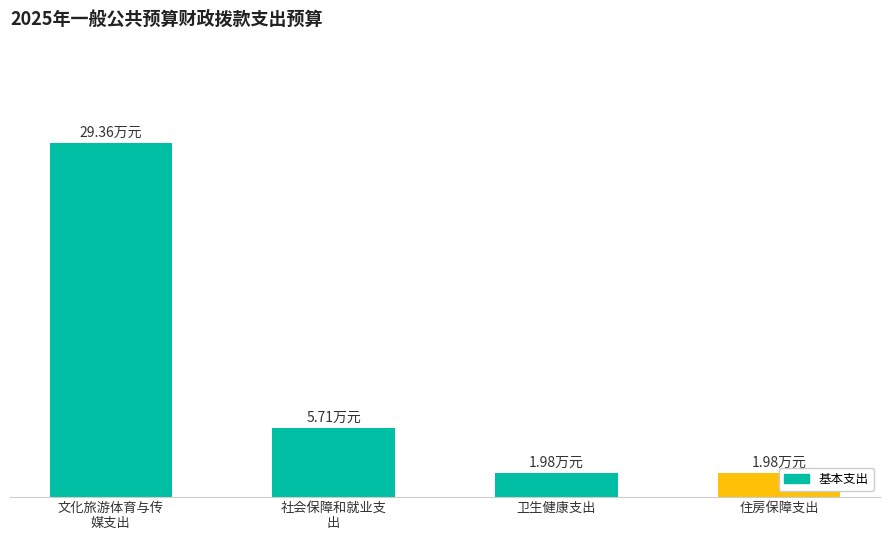

How many data points are less than 5?

2